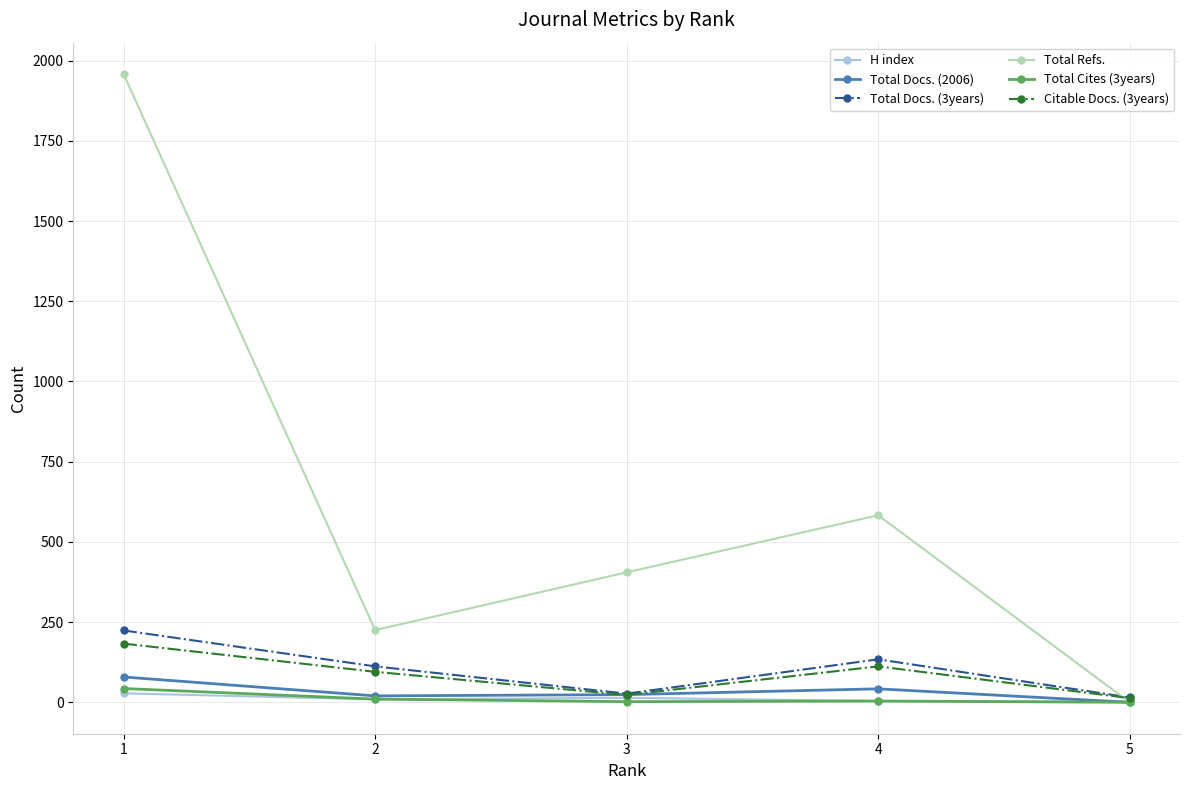

What is the sum of the Total Docs. (2006) values at 1 and 2?

99